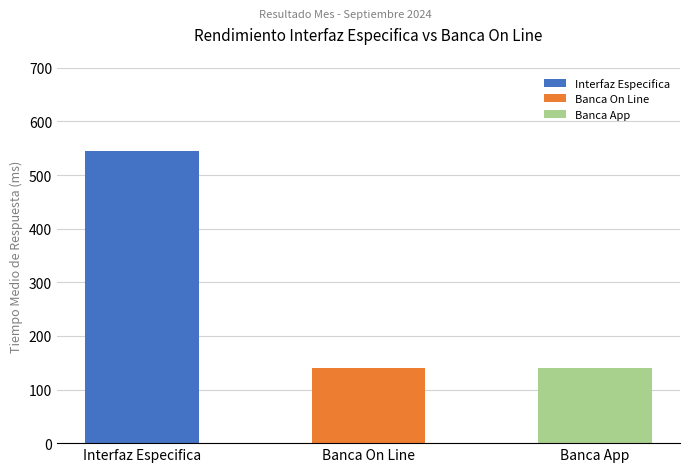

How many distinct data groups are displayed?

1